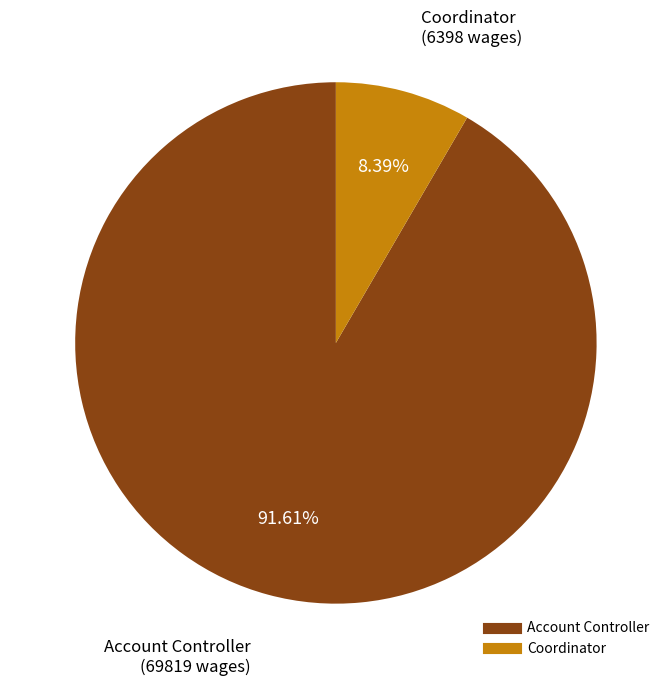

Which category accounts for the majority?

Account Controller